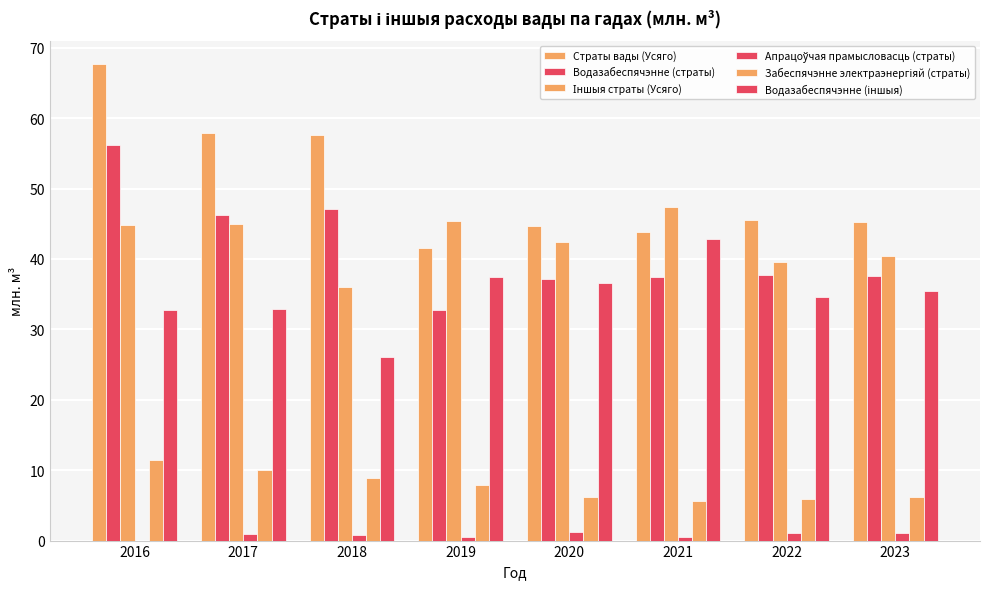

At how many categories does at least one series exceed 48?

3